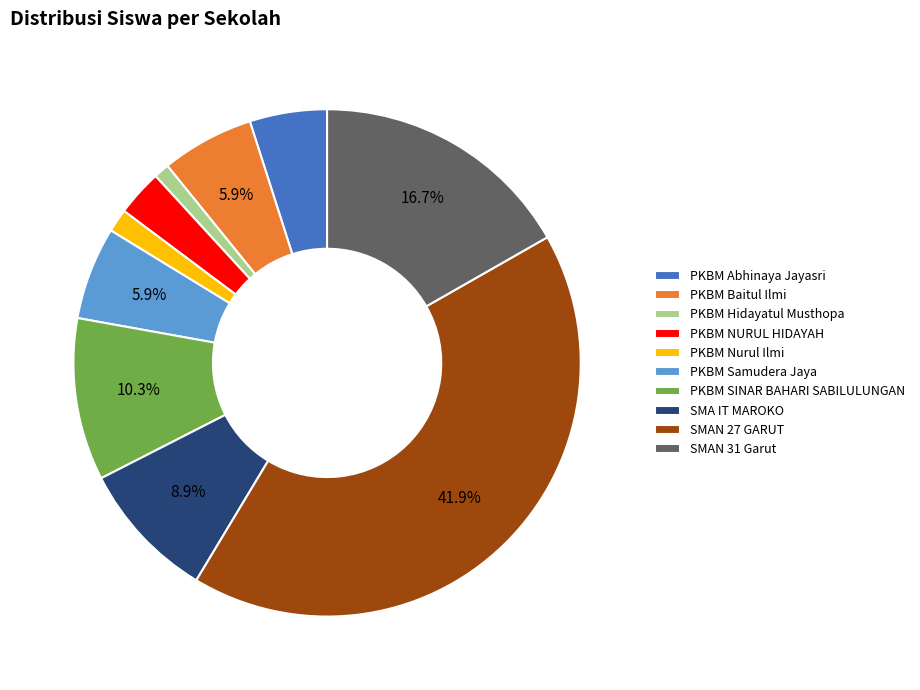

To the nearest percent, what is the average slice percentage?

10%